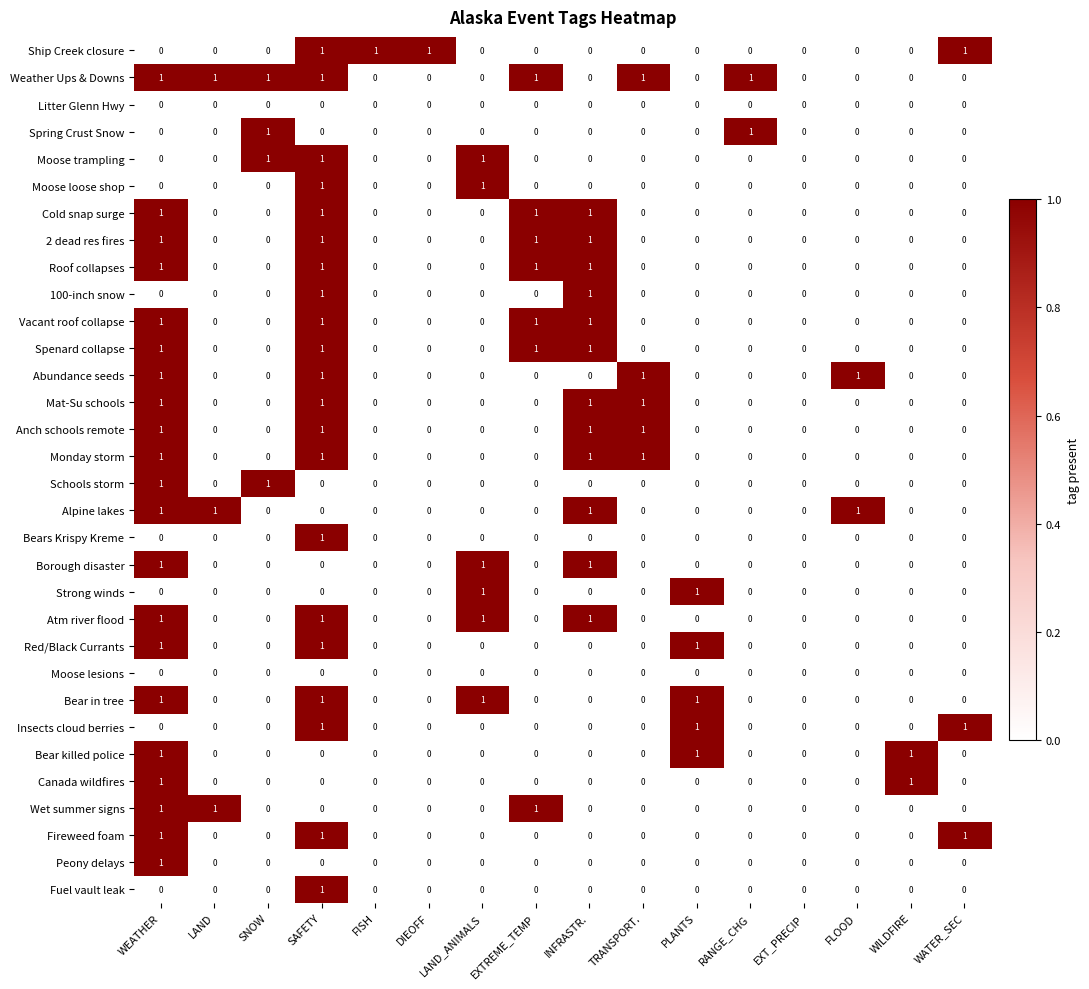

At EXT_PRECIP, list the series in order from smallest to largest.

Ship Creek closure, Weather Ups & Downs, Litter Glenn Hwy, Spring Crust Snow, Moose trampling, Moose loose shop, Cold snap surge, 2 dead res fires, Roof collapses, 100-inch snow, Vacant roof collapse, Spenard collapse, Abundance seeds, Mat-Su schools, Anch schools remote, Monday storm, Schools storm, Alpine lakes, Bears Krispy Kreme, Borough disaster, Strong winds, Atm river flood, Red/Black Currants, Moose lesions, Bear in tree, Insects cloud berries, Bear killed police, Canada wildfires, Wet summer signs, Fireweed foam, Peony delays, Fuel vault leak